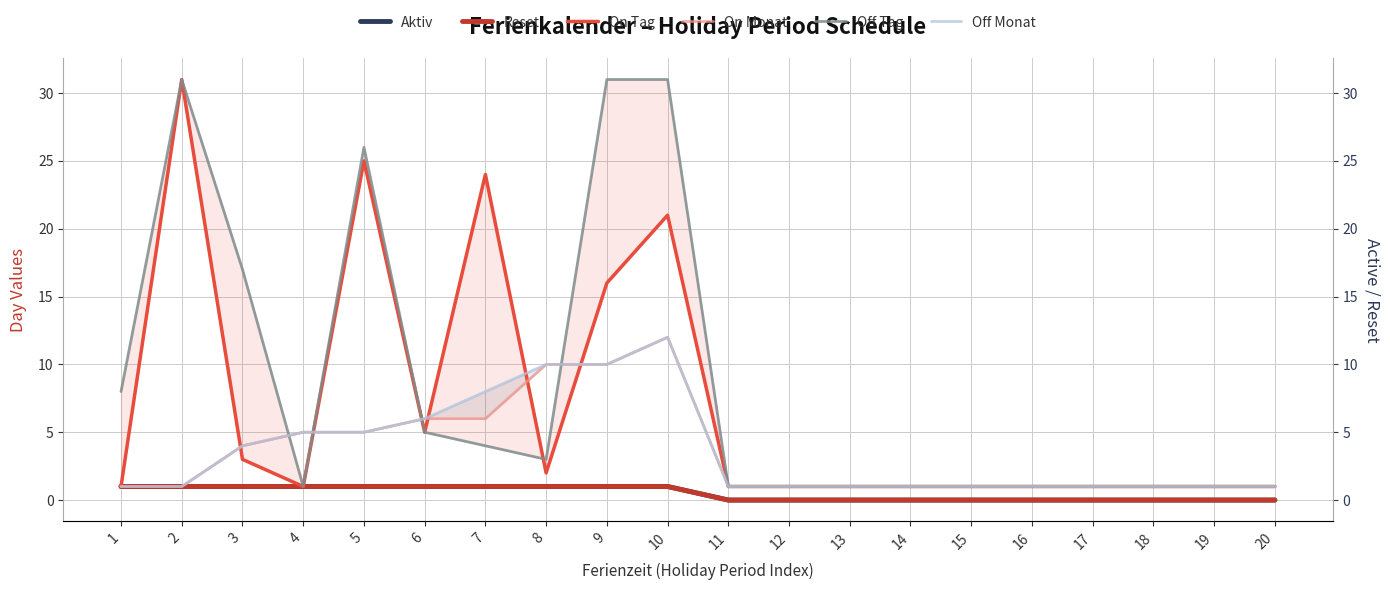

In On Monat, how many points are higher than both neighbors (excluding endpoints)?

1